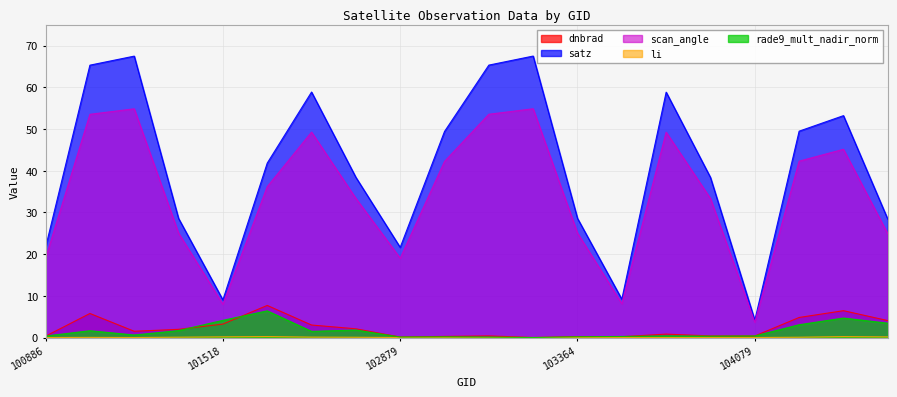

True or false: scan_angle and satz intersect in this chart.

False